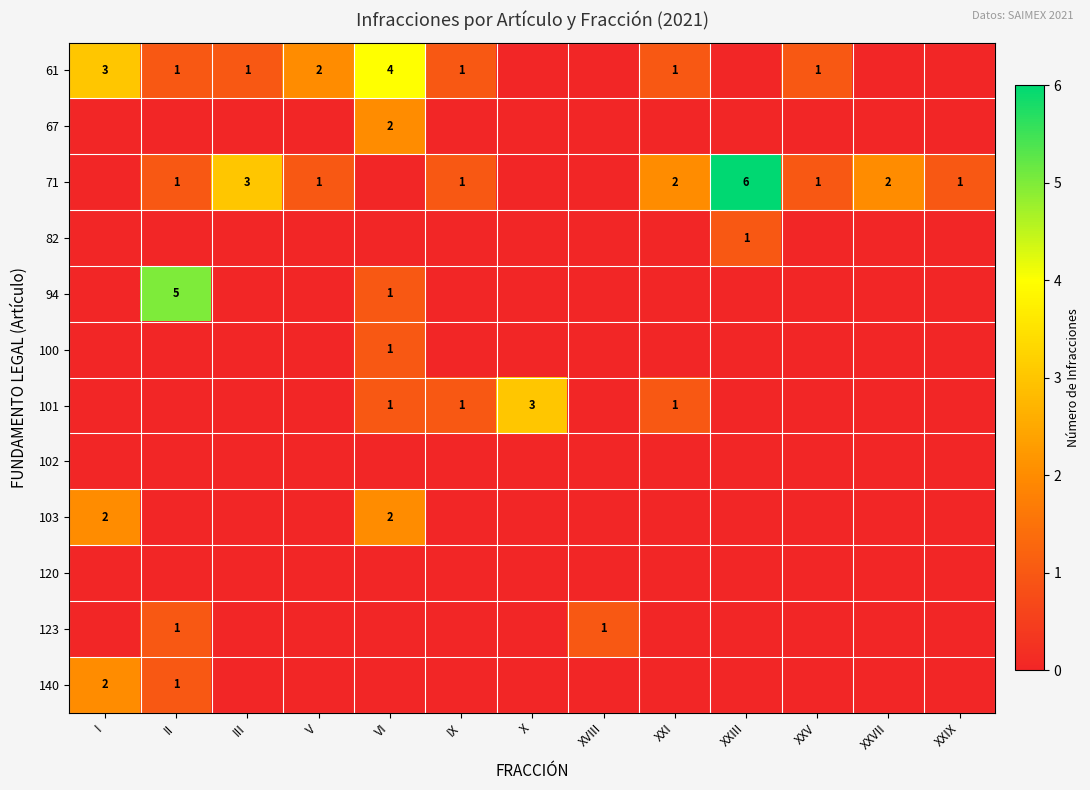

The value of 71 at IX is 1. True or false?

True